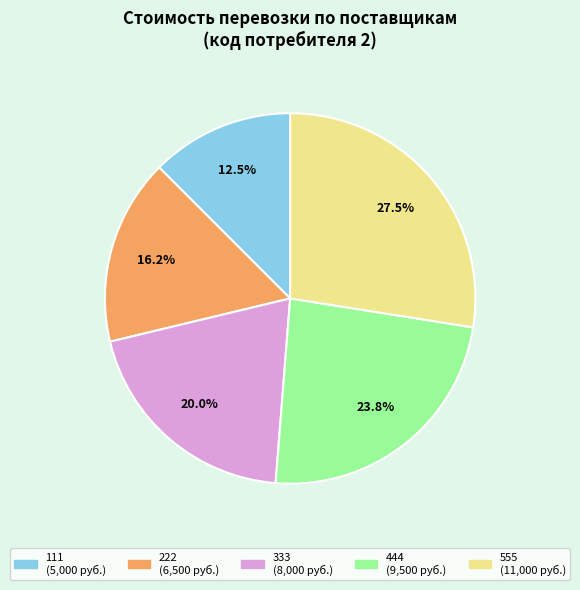

Combined, do 555 and 222 account for over 50%?

No